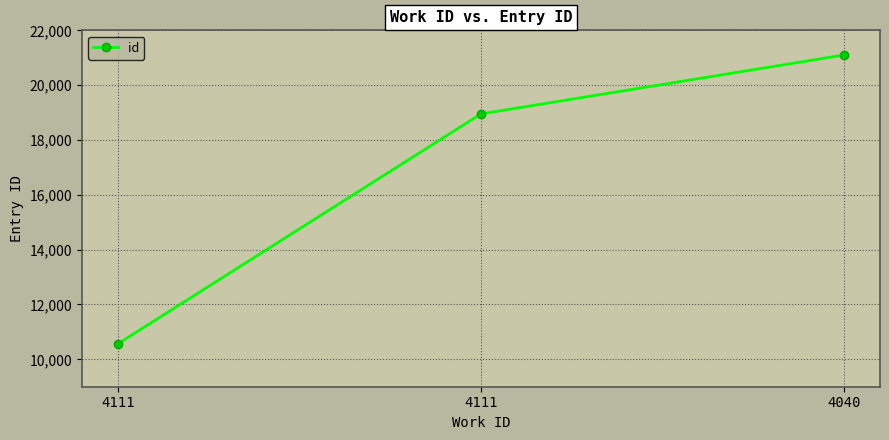

How many categories are shown in the chart?

3